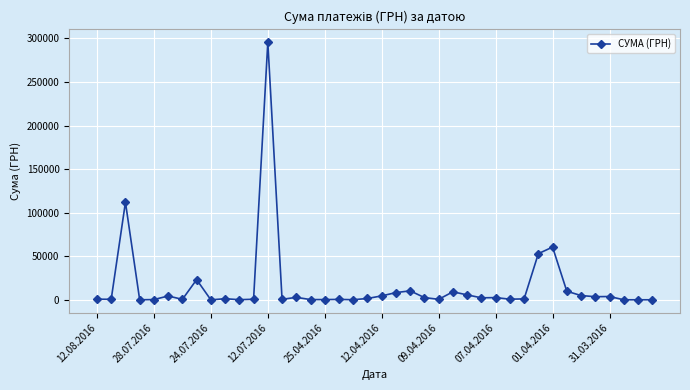

What is the maximum value shown in the chart?

295638.6